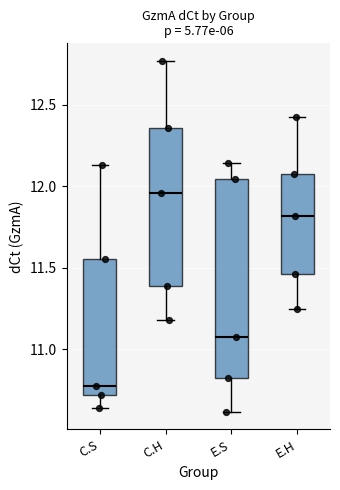

Reading left to right, read every box against the y-axis: the position of its median line, the range the box covers, and the ends of its whiskers. The values are not printed on the chart, so give them approximately, as read against the axis.

C.S: median 10.75, box 10.70 to 11.55, whiskers 10.65 to 12.15
C.H: median 11.95, box 11.40 to 12.35, whiskers 11.20 to 12.75
E.S: median 11.10, box 10.80 to 12.05, whiskers 10.60 to 12.15
E.H: median 11.80, box 11.45 to 12.10, whiskers 11.25 to 12.45